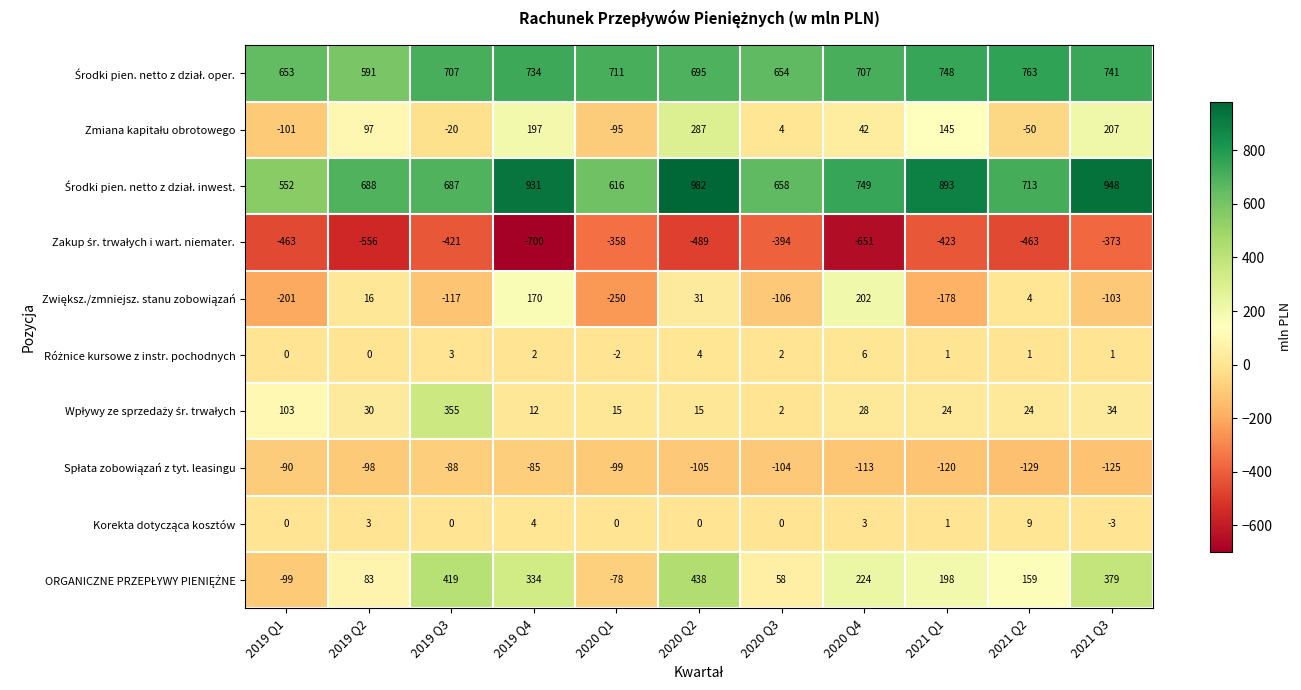

At how many categories does at least one series exceed 595?

11